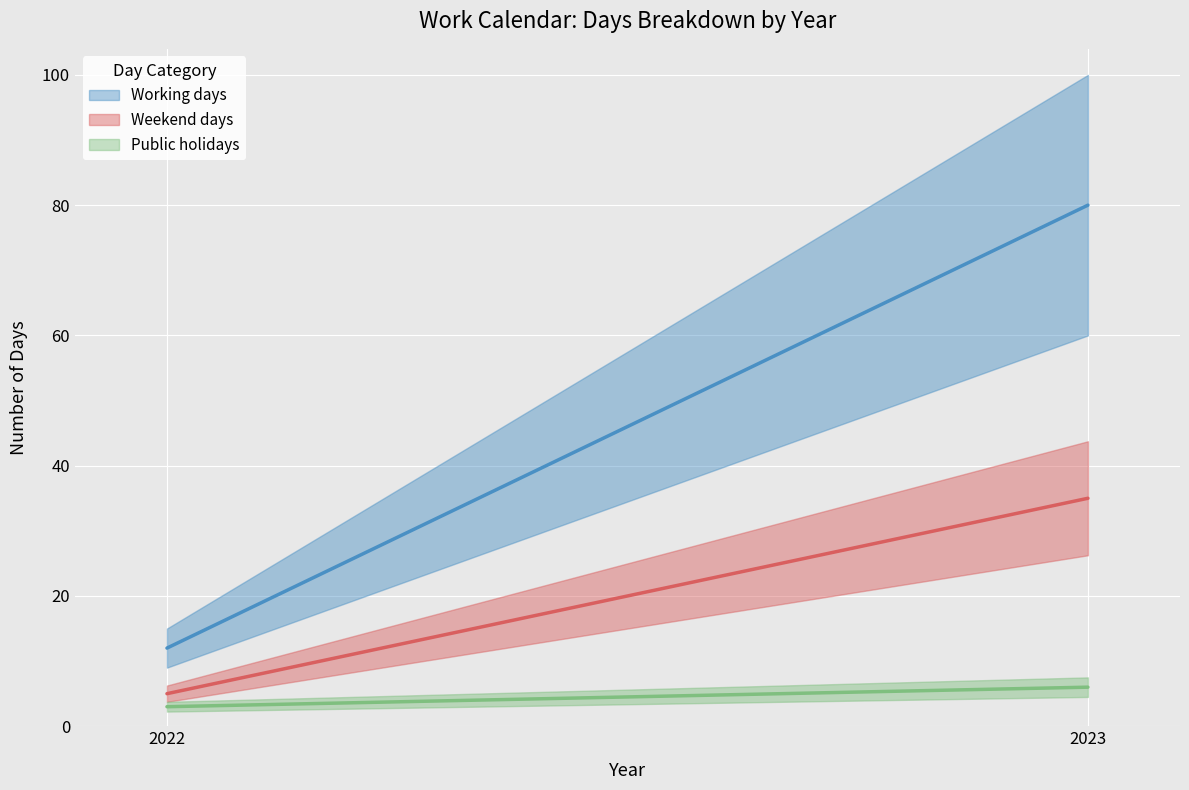

What is the total value across all series at 2023?

121